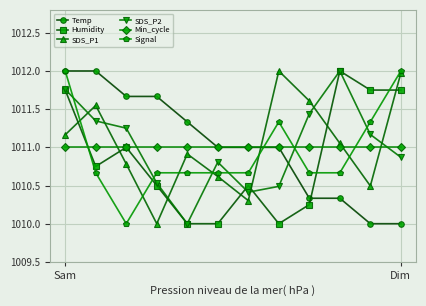

How many times do Temp and SDS_P2 cross each other?

1